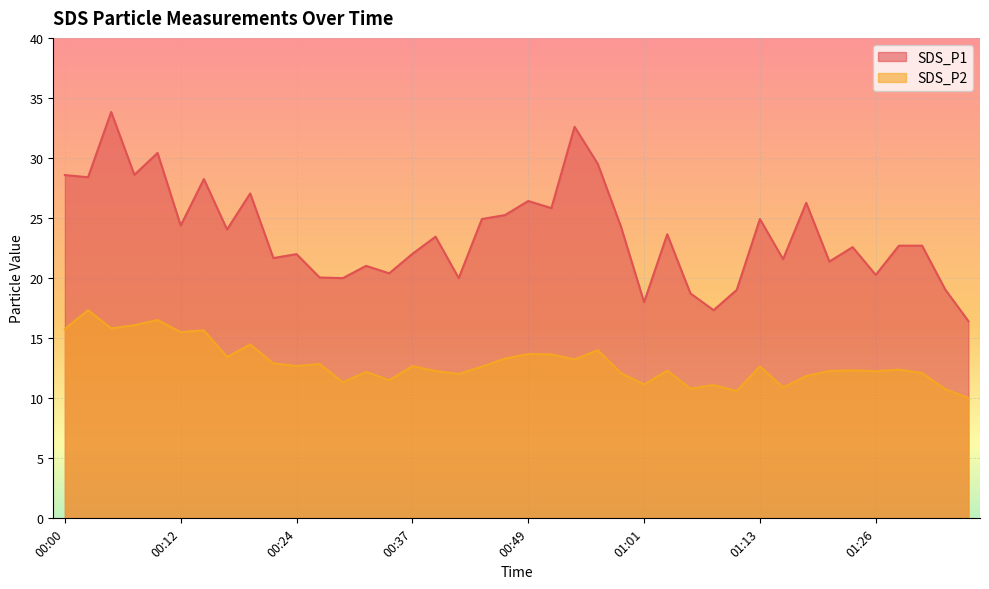

True or false: SDS_P1 and SDS_P2 intersect in this chart.

False